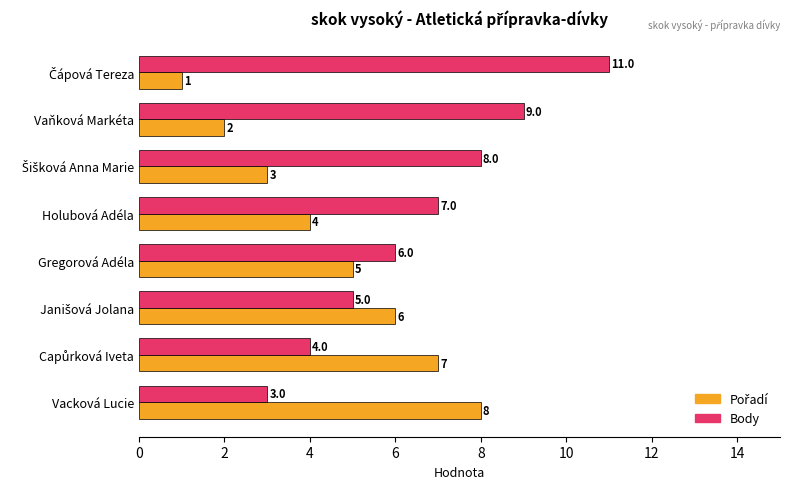

Read the Body value at Vaňková Markéta.

9